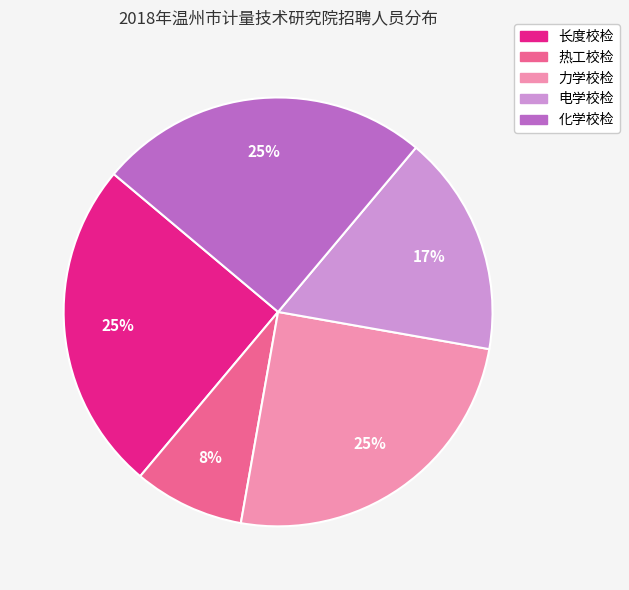

To the nearest percent, what is the average slice percentage?

20%